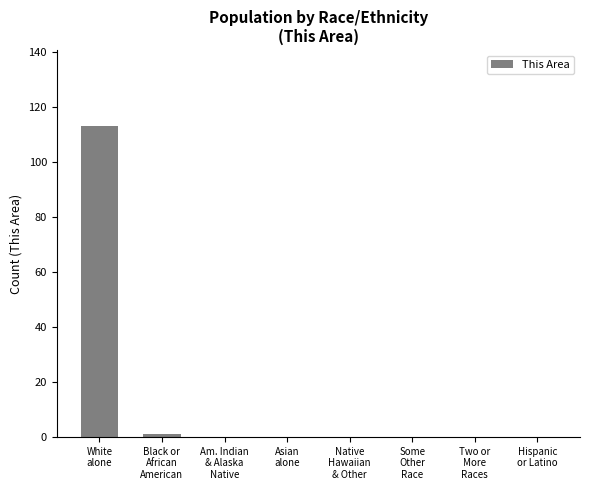

Does the chart contain stacked bars?

No